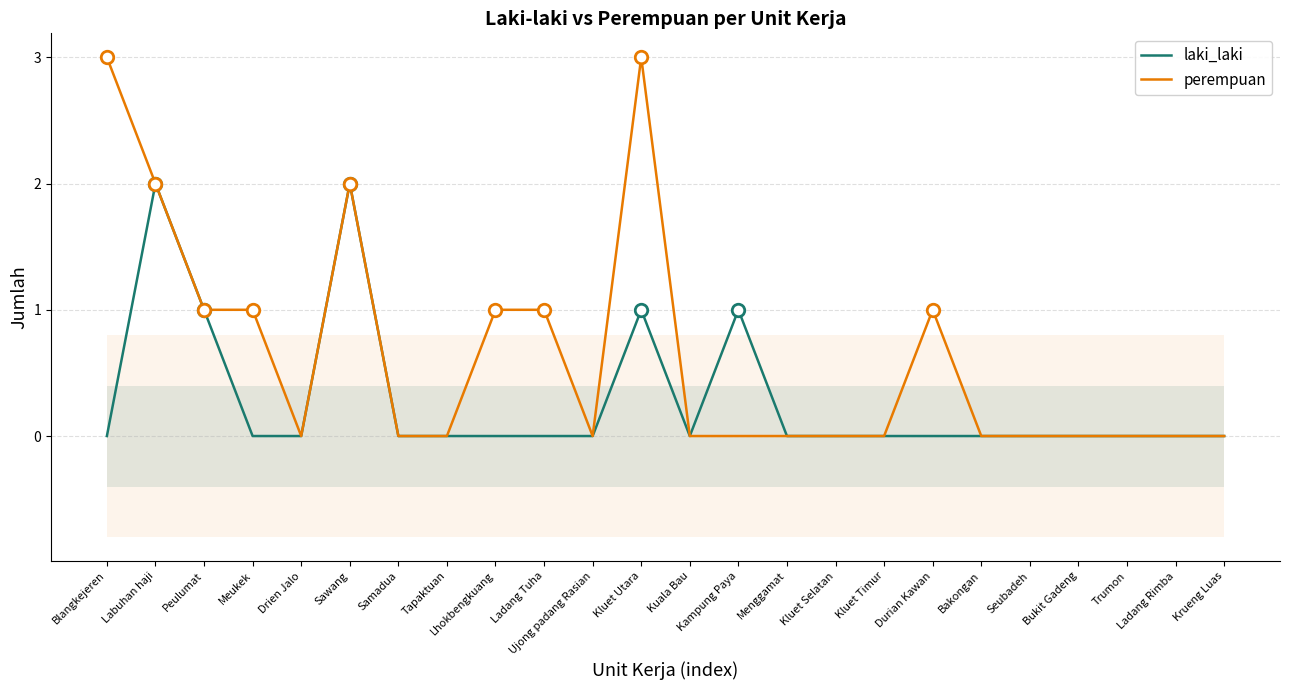

At which category is the sum across all series the highest?

Labuhan haji